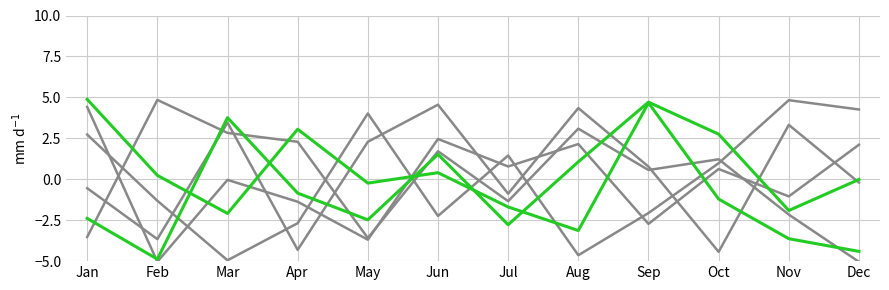

How many lines are shown in the chart?

6